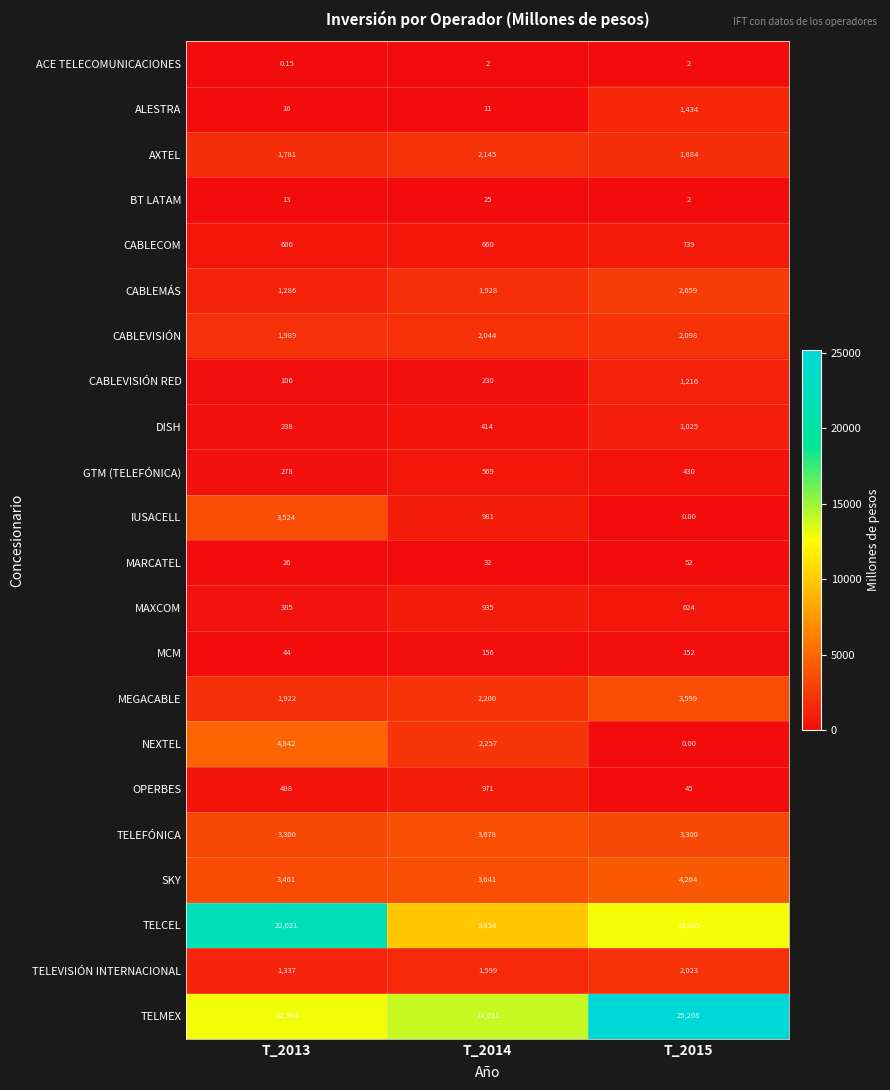

Which series has the largest range (max minus min)?

TELMEX